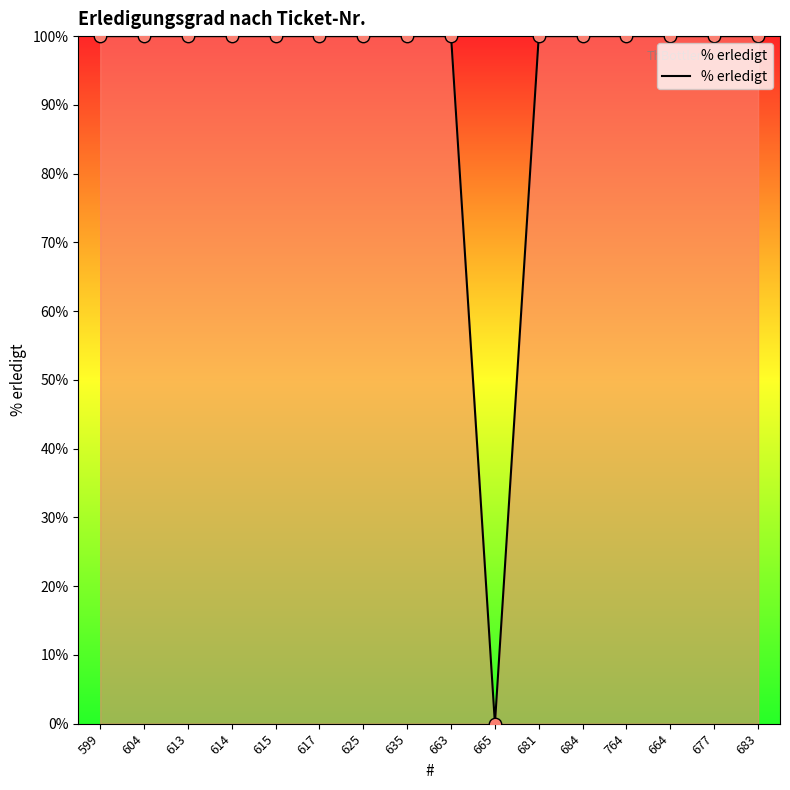

Between 681 and 665, which is larger?

681